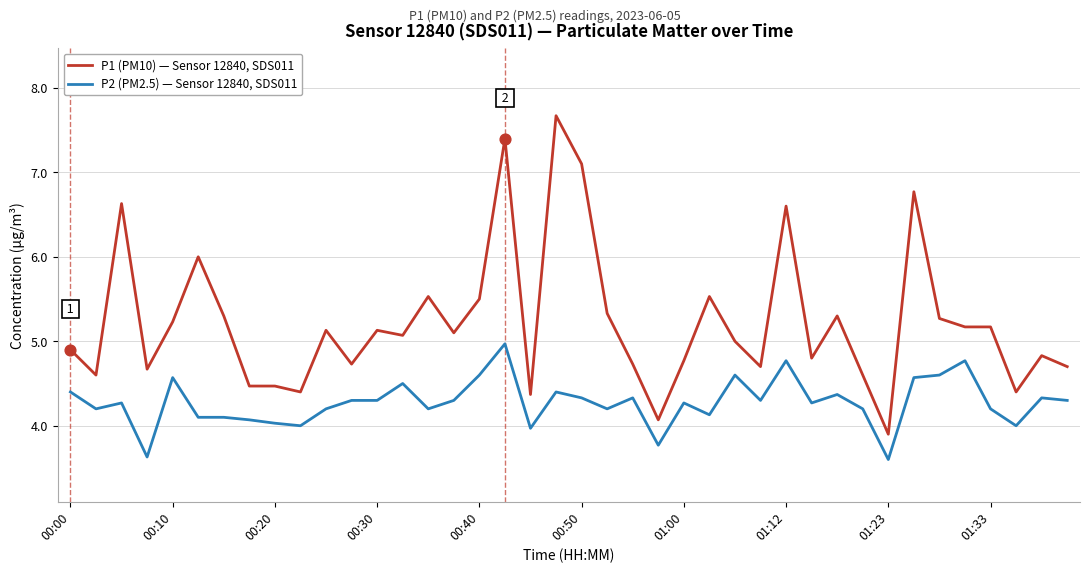

Which series has the largest total across all categories?

P1 (PM10) — Sensor 12840, SDS011